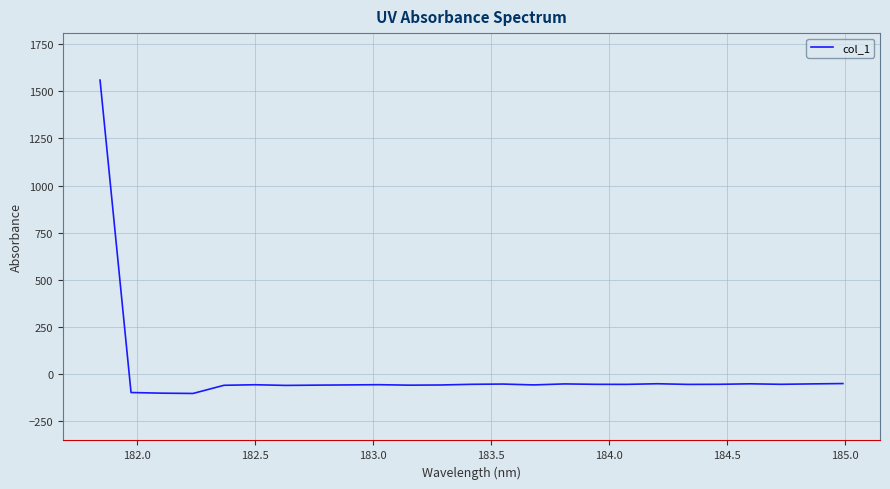

What is the difference between the maximum and minimum values?

1661.9